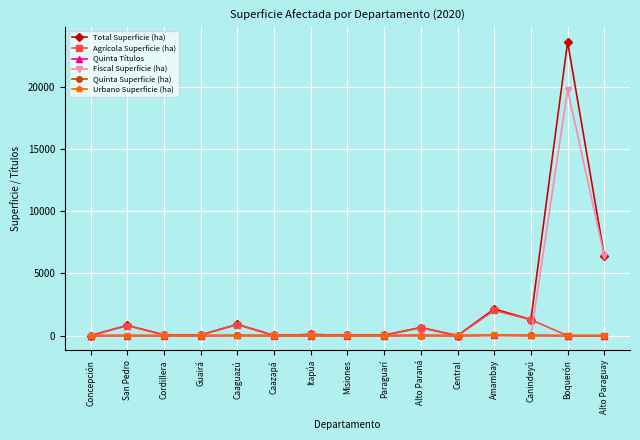

Which series has the largest total across all categories?

Total Superficie (ha)